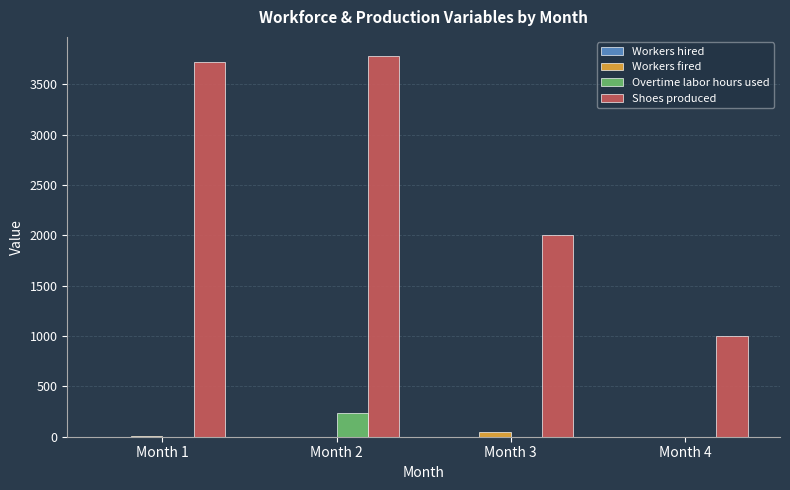

At which category is the sum across all series the highest?

Month 2